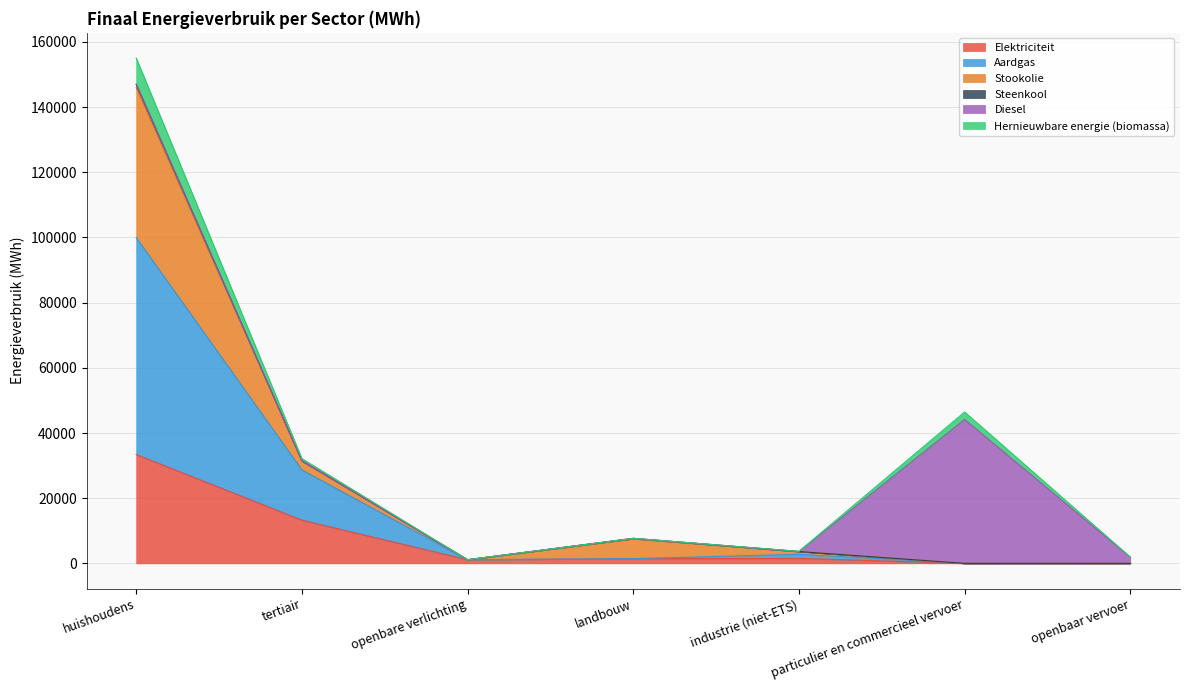

Is it true that Elektriciteit equals 21591.0 at huishoudens?

False